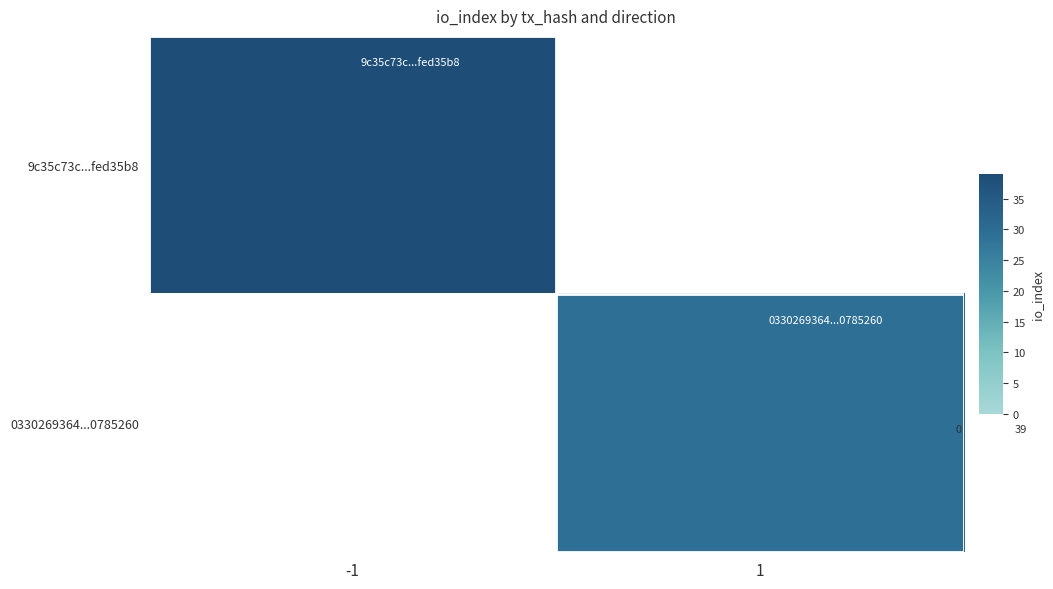

How many series are shown in this chart?

2